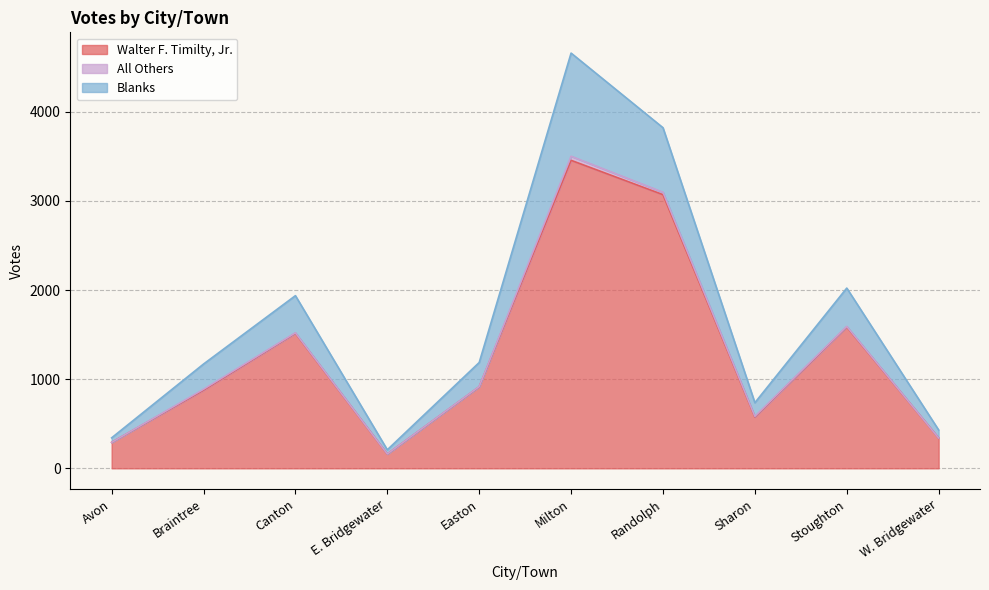

The Walter F. Timilty, Jr. series shows 915 at Easton. True or false?

True